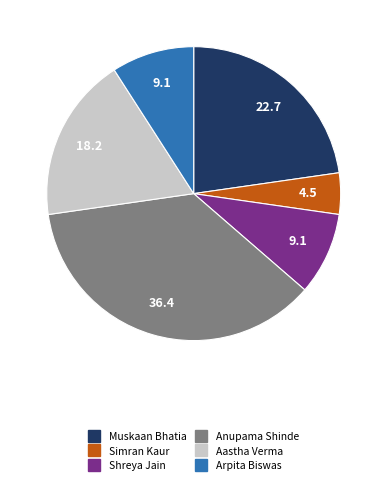

The Muskaan Bhatia slice represents 23% of the pie. True or false?

True